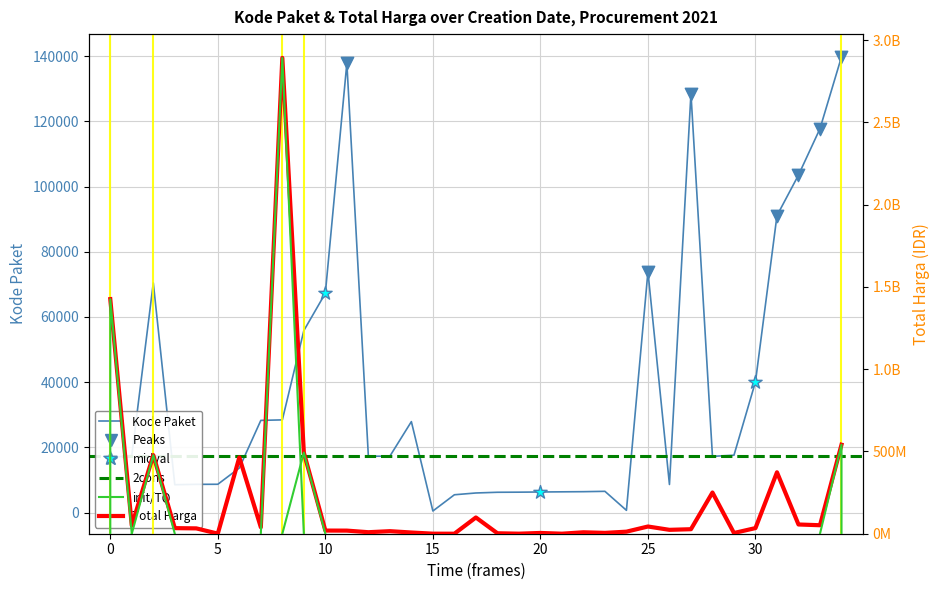

Which series has the largest Y range (max minus min)?

Total Harga